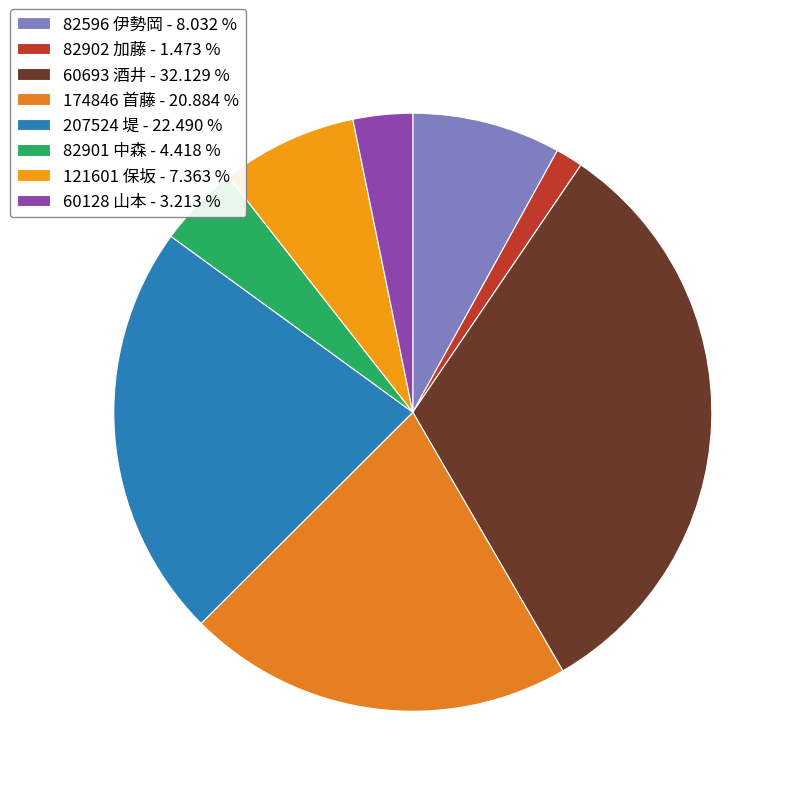

Is there a majority slice in this chart?

No